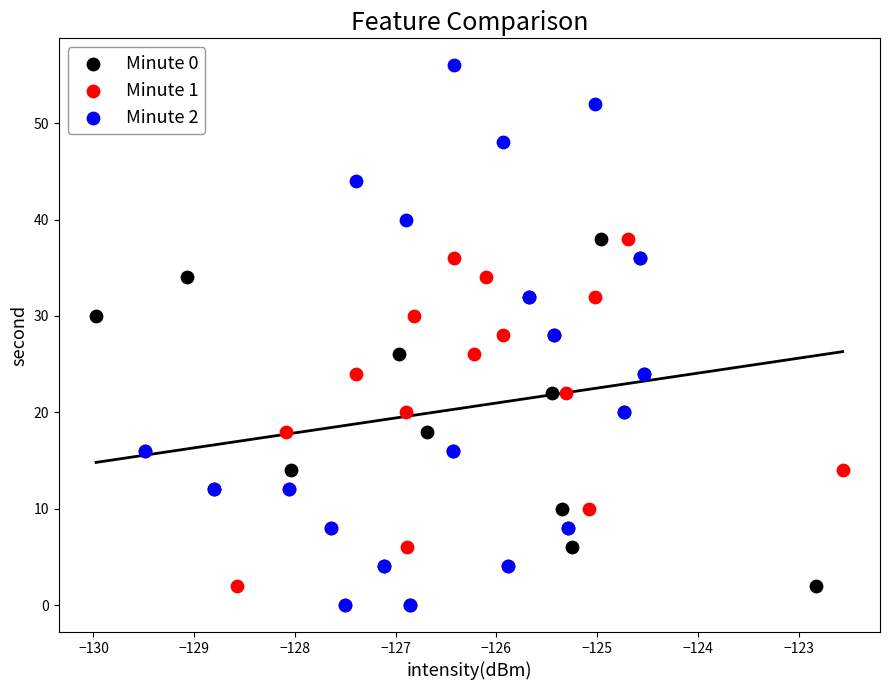

Which series has the widest spread of Y values?

Minute 2